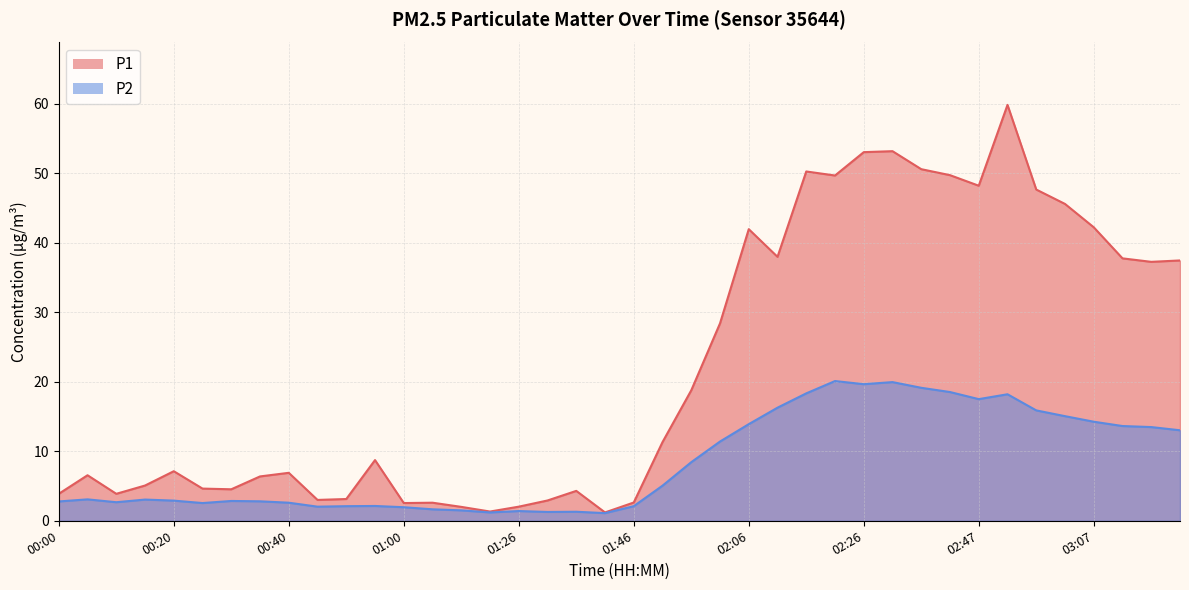

The P2 series shows 0.5 at 01:11. True or false?

False